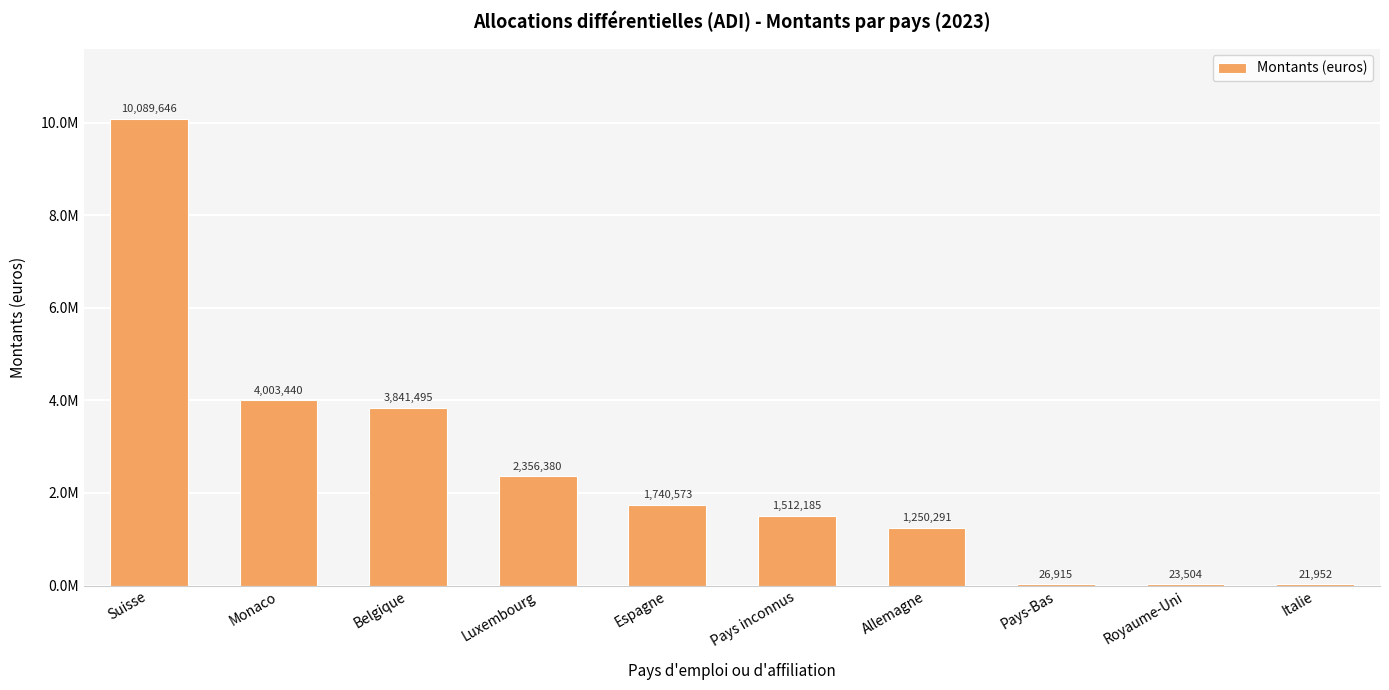

At which category does the chart reach its minimum across all series?

Italie